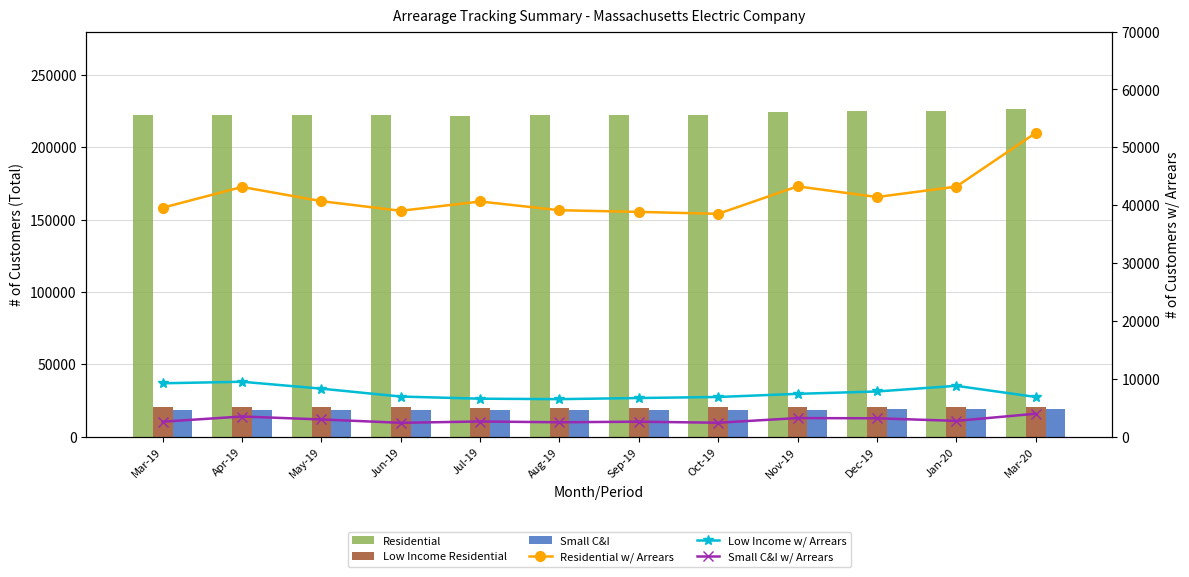

What is the average value of the Residential w/ Arrears series?

41673